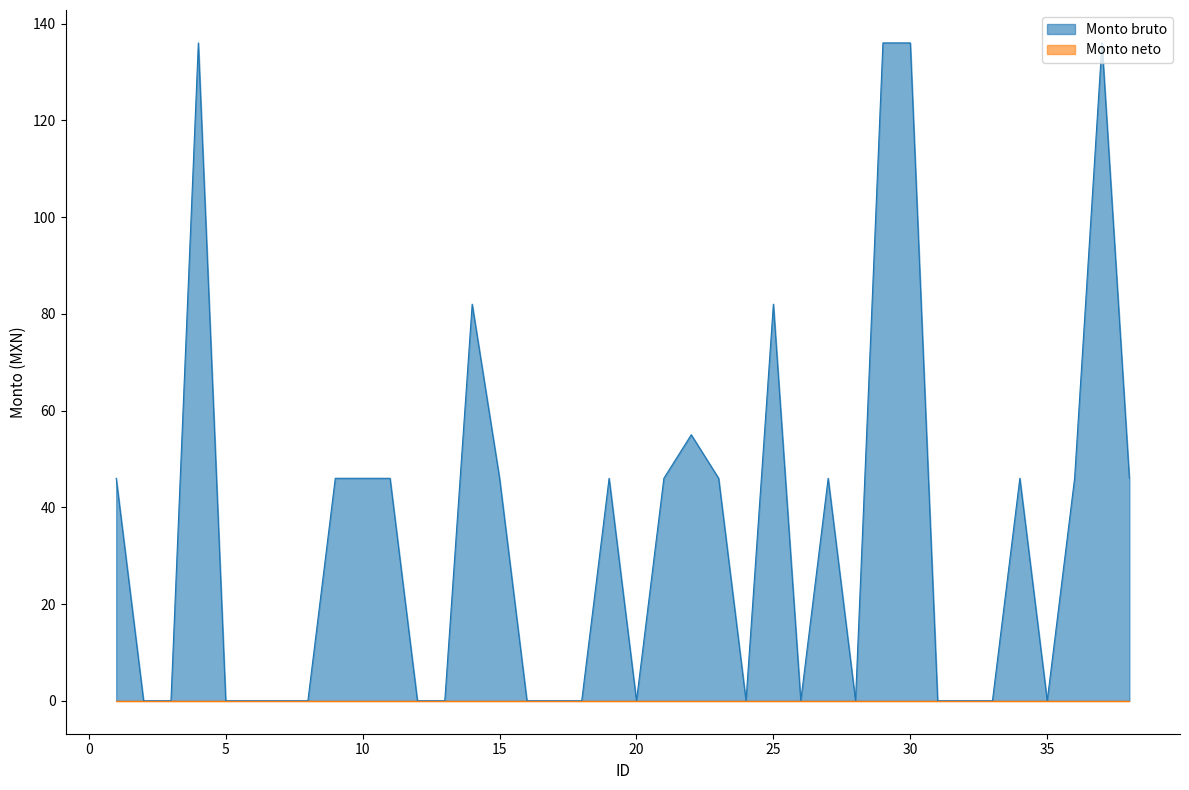

Which category has the lowest value across all series?

2